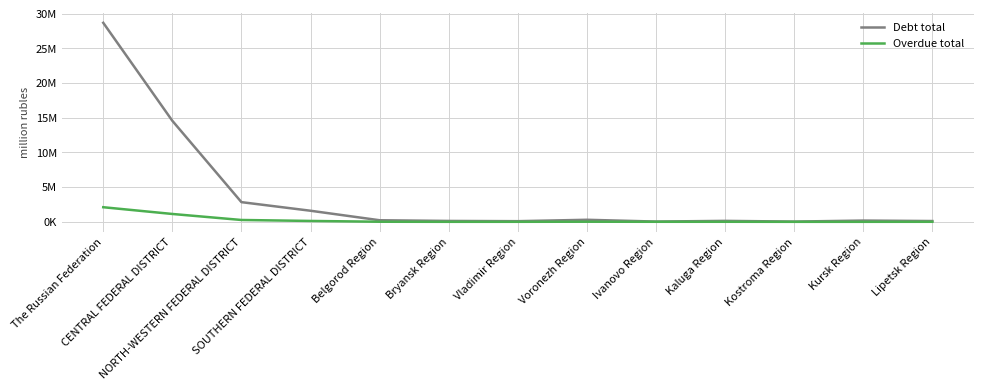

Does the chart have visible grid lines?

Yes